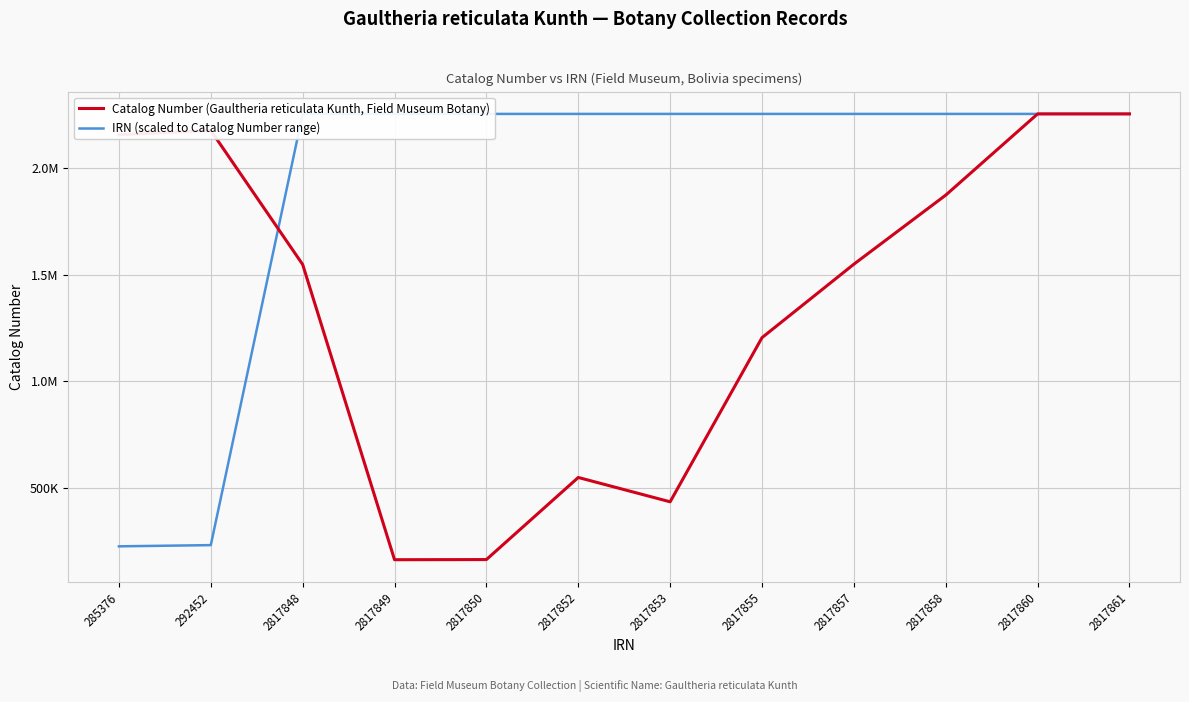

What is the minimum value for Catalog Number (Gaultheria reticulata Kunth, Field Museum Botany)?

165504.0